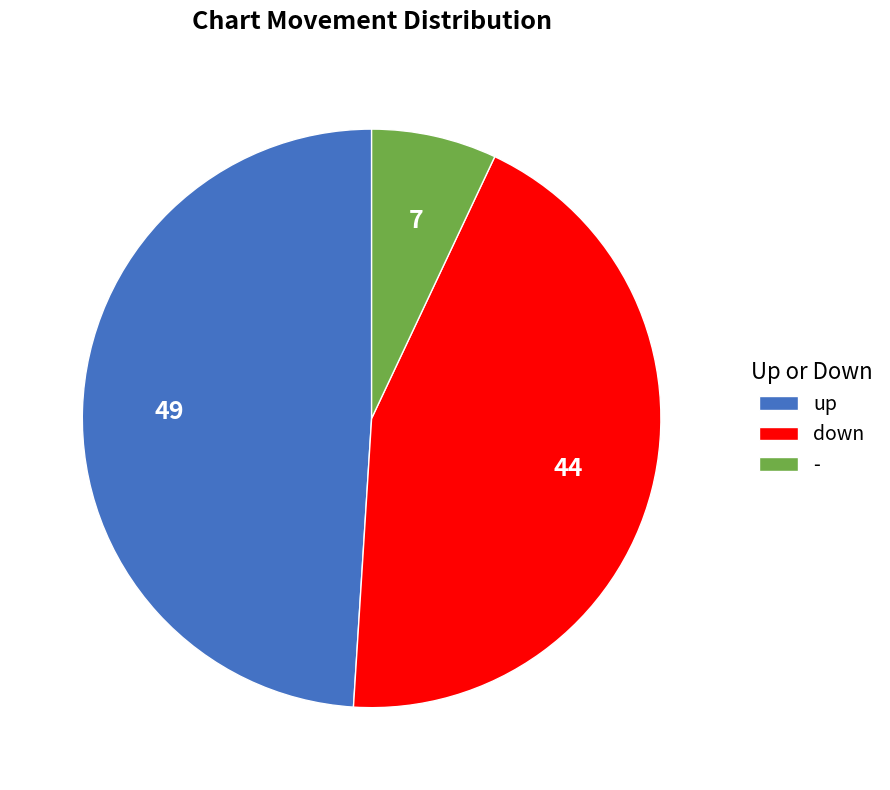

Does down represent more than half of the total?

No